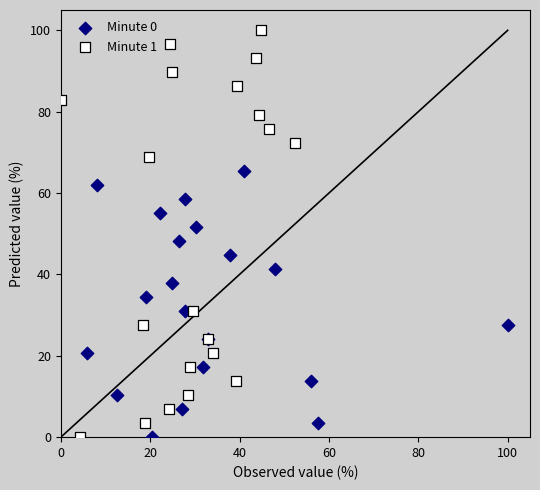

Which series contains the highest Y value?

Minute 1